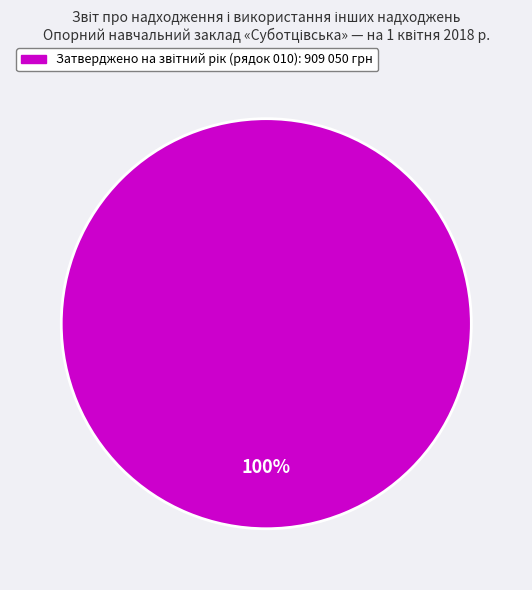

Is there a majority slice in this chart?

Yes